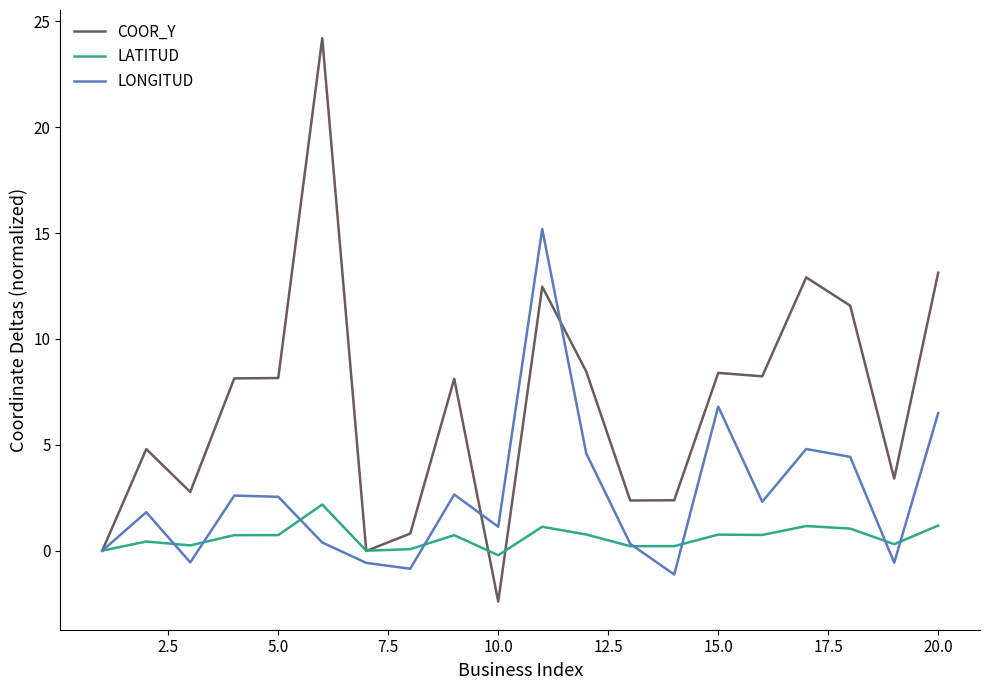

Rank the series by their maximum value, from highest to lowest.

COOR_Y, LONGITUD, LATITUD